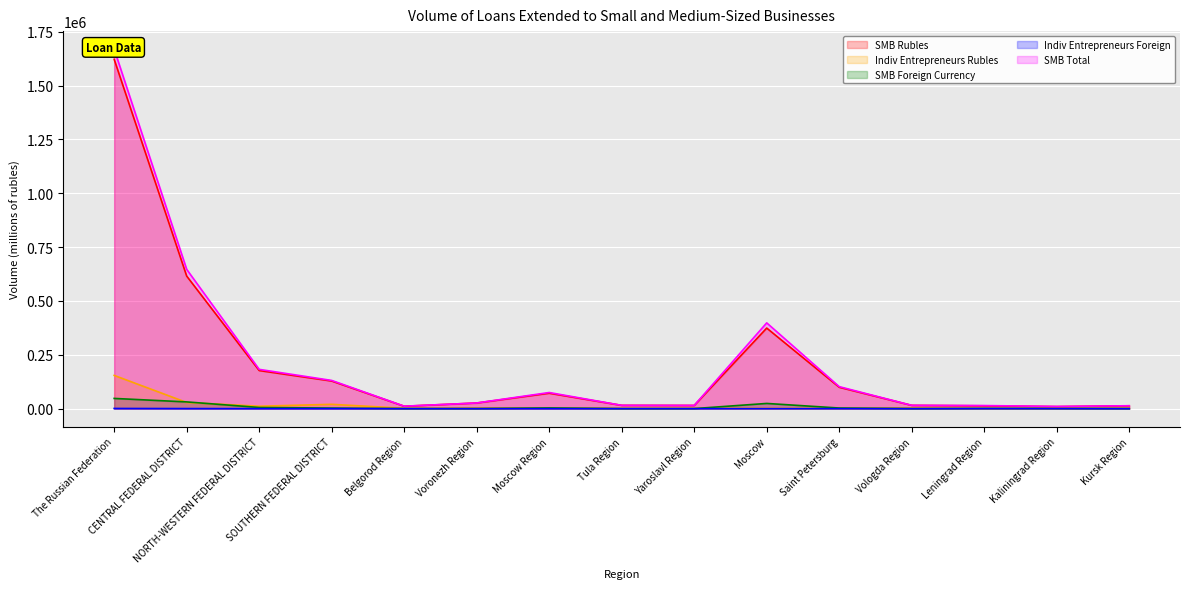

What are all the series names shown in the legend?

SMB Rubles, Indiv Entrepreneurs Rubles, SMB Foreign Currency, Indiv Entrepreneurs Foreign, SMB Total